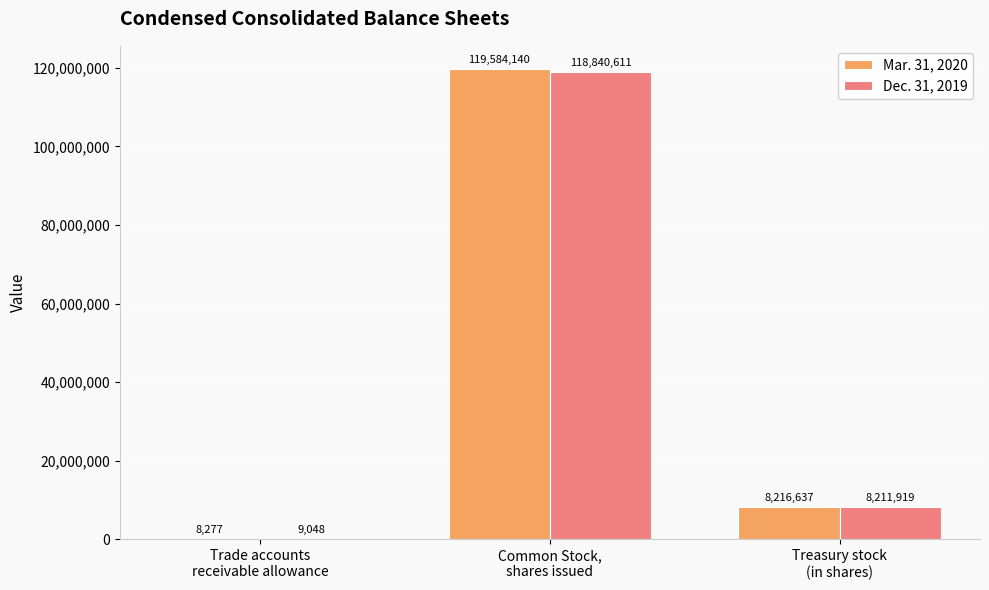

Are the bars horizontal?

No